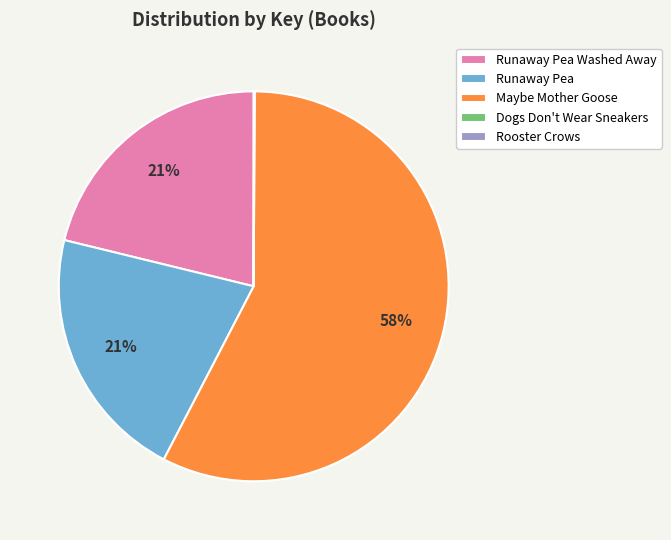

What is the largest slice in the pie chart?

Maybe Mother Goose